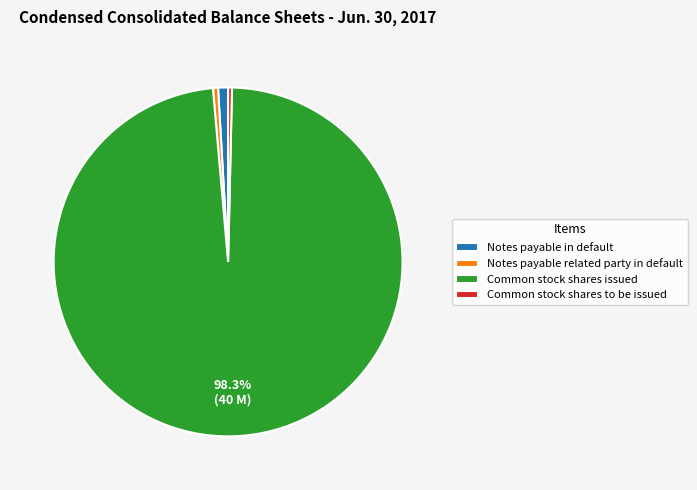

The Notes payable in default slice represents 11% of the pie. True or false?

False